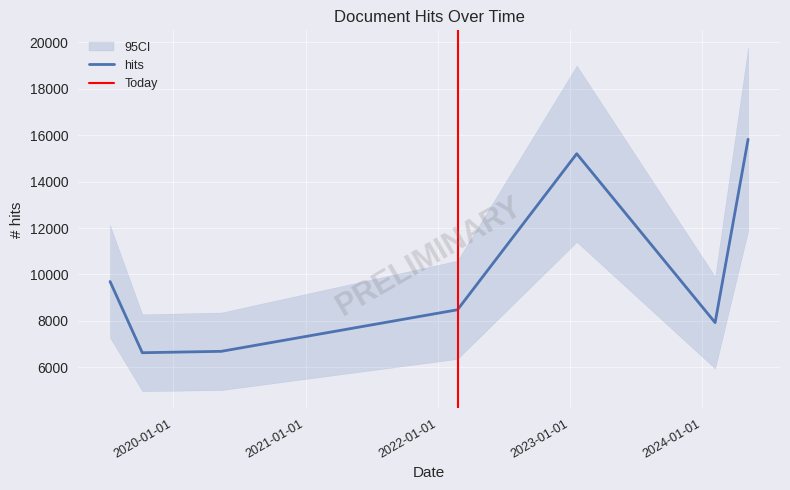

Rank the categories by value from highest to lowest.

2024-05-06, 2023-01-19, 2019-07-11, 2022-02-24, 2024-02-05, 2020-05-13, 2019-10-08